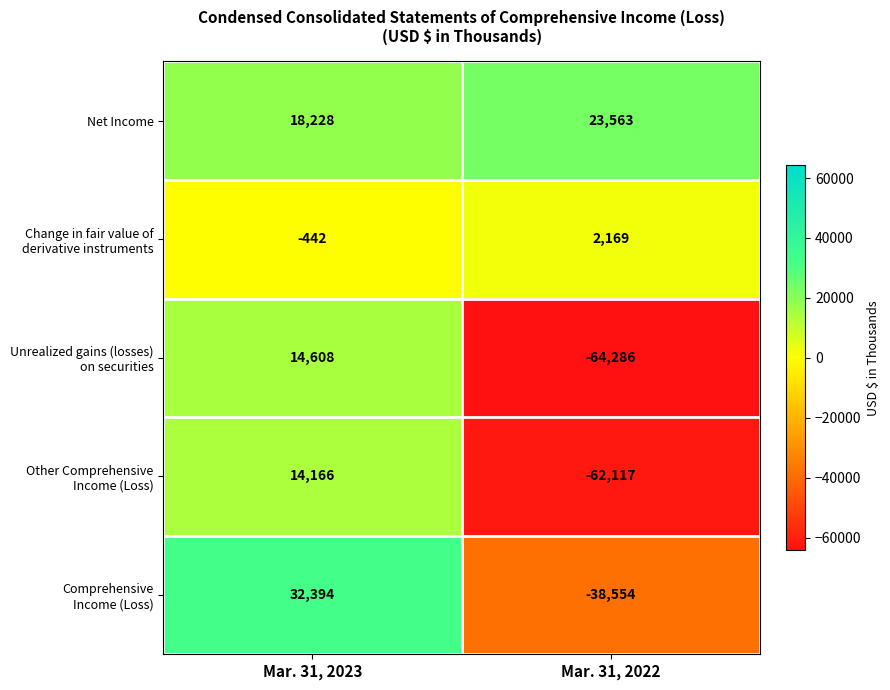

What is the minimum value shown in the chart?

-64286